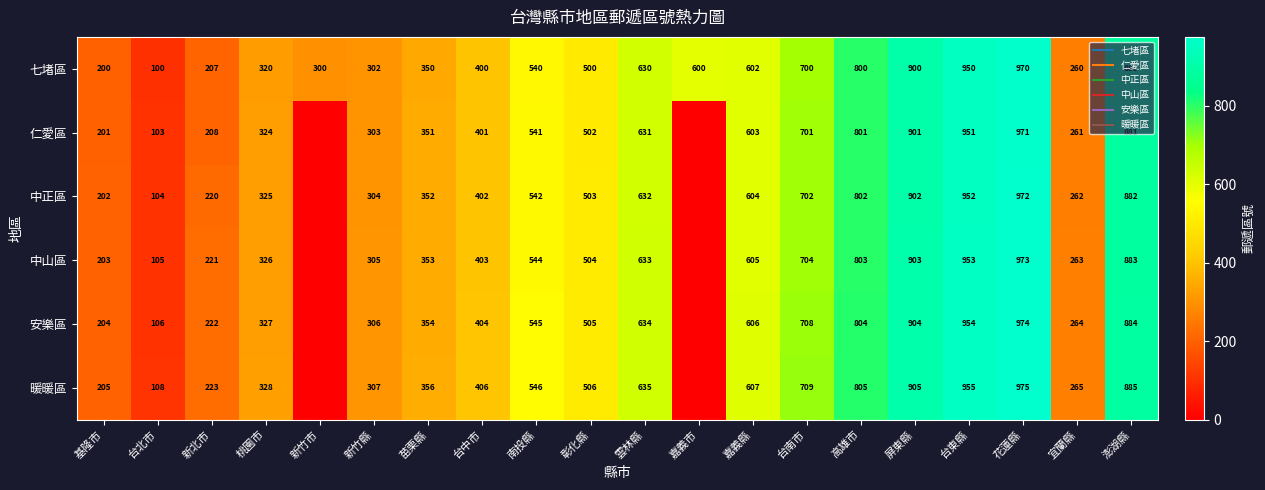

How many values in the 仁愛區 series exceed 502?

9